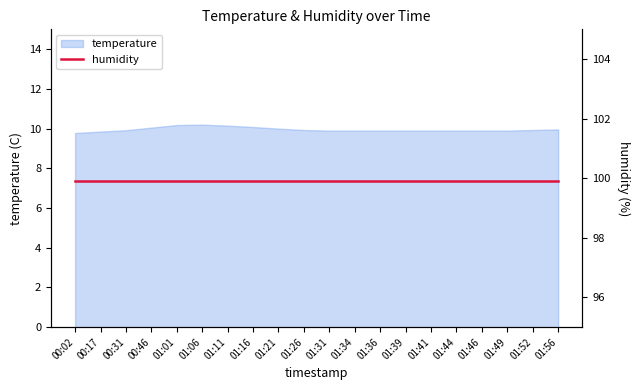

What is the average value?

10.0